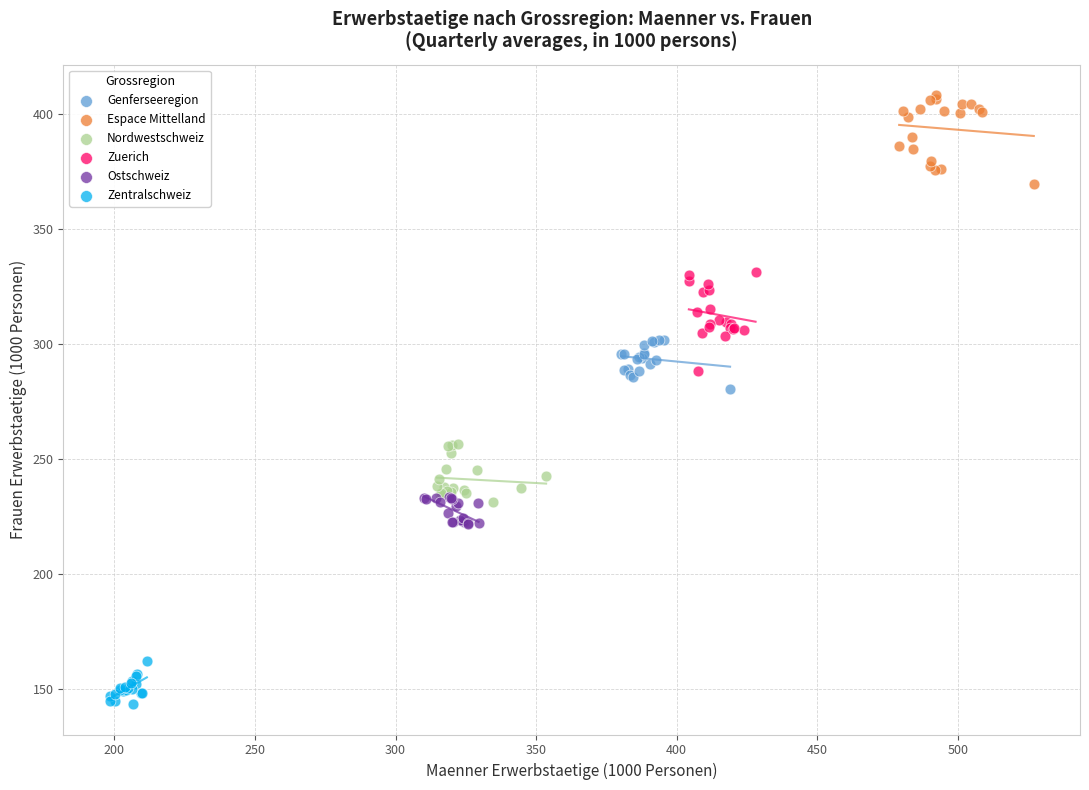

Which series contains the lowest Y value?

Zentralschweiz